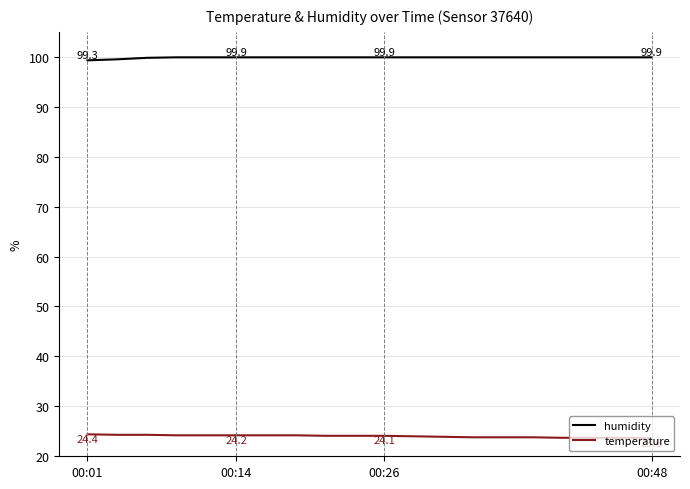

What is the sum of all humidity values?

1996.9